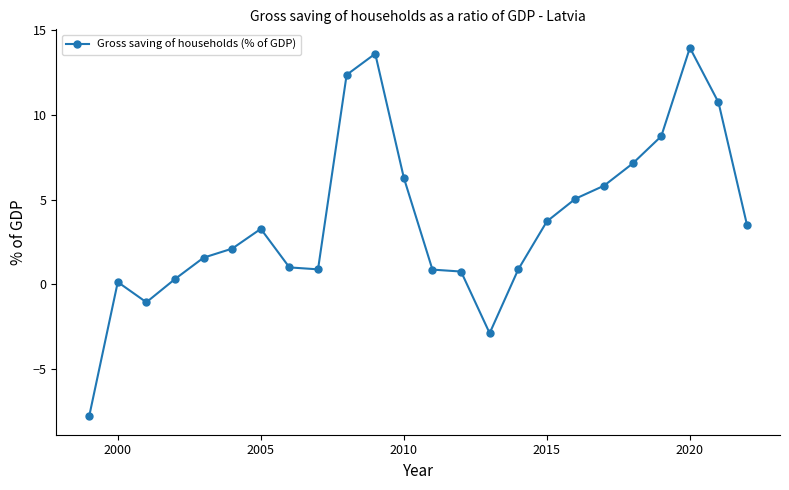

True or false: there are more than 2 points higher than both neighbors.

True